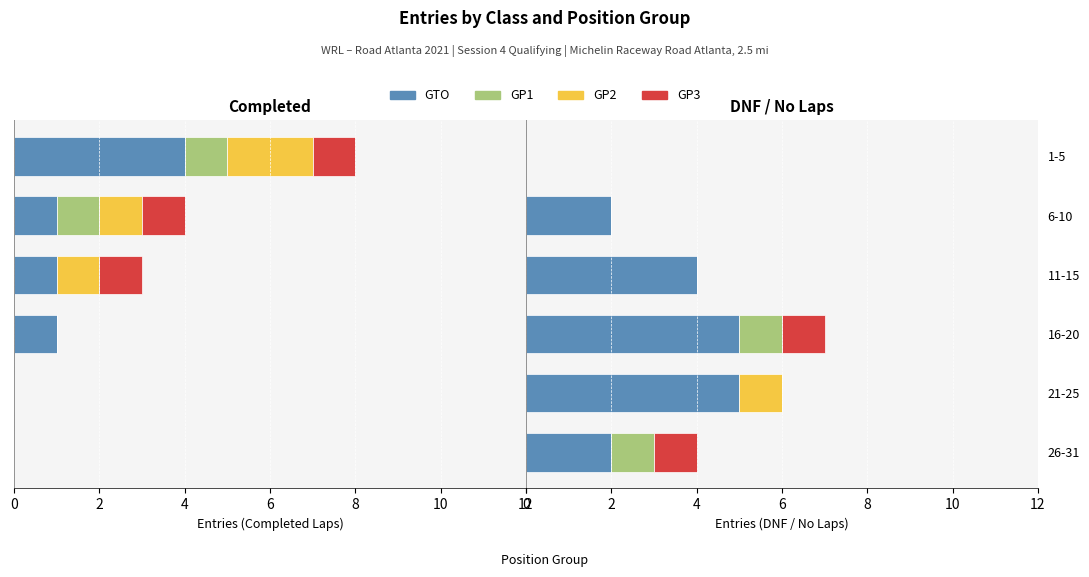

What is the difference between the maximum and minimum values in the GP1 series?

1